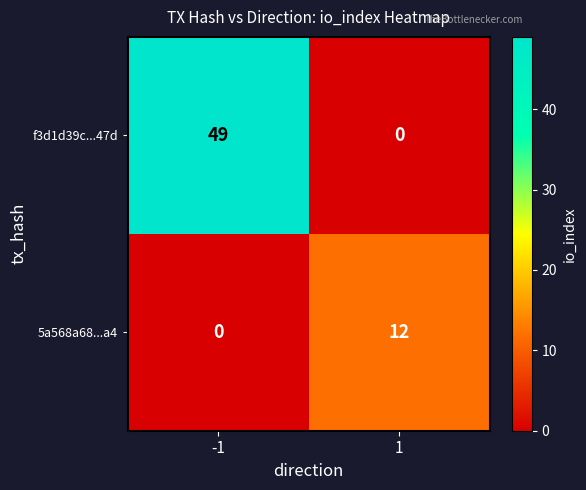

What is the average value of the 5a568a68...a4 series?

6